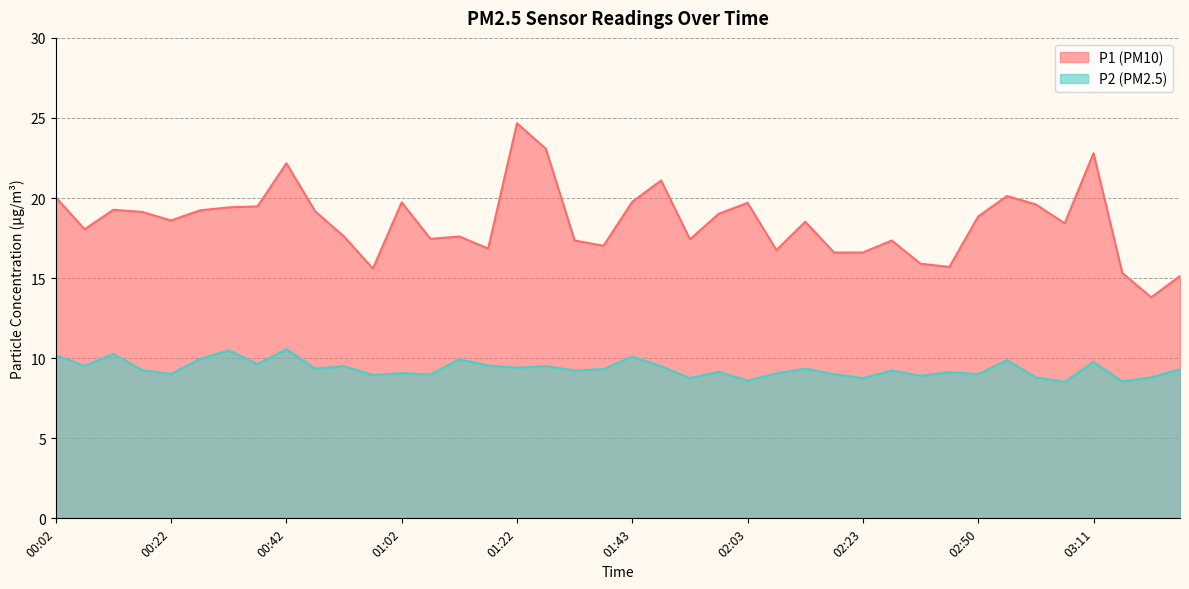

True or false: P1 has a value of 27.0 at 03:26.

False